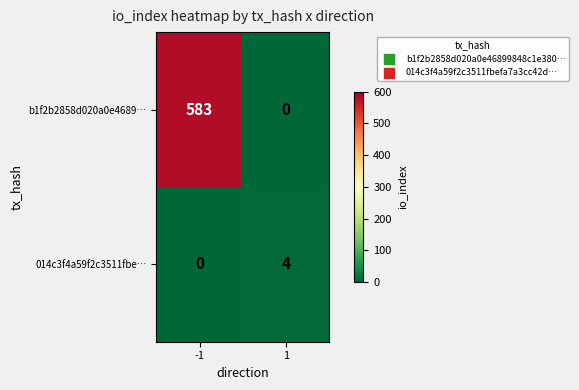

What is the highest value of the b1f2b2858d020a0e4689… series?

583